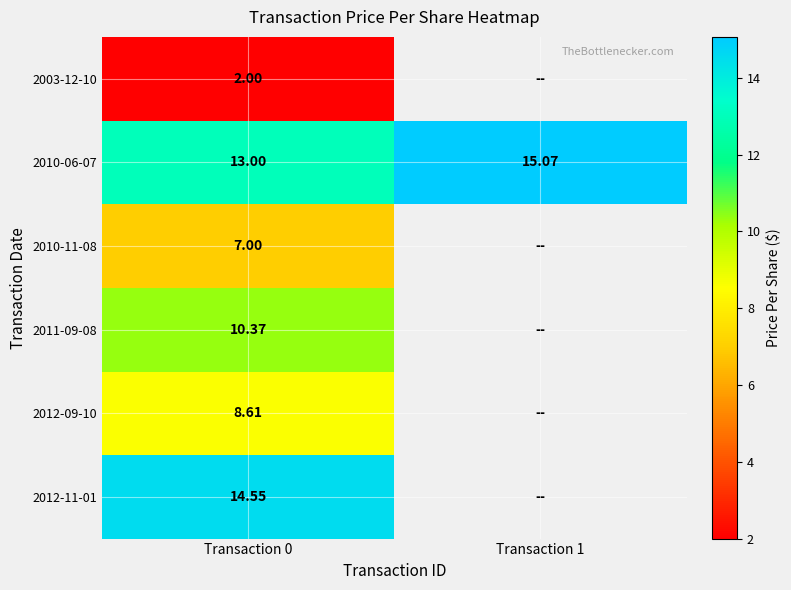

Is the value of 2010-06-07 at Transaction 1 greater than the value of 2010-11-08 at Transaction 0?

Yes